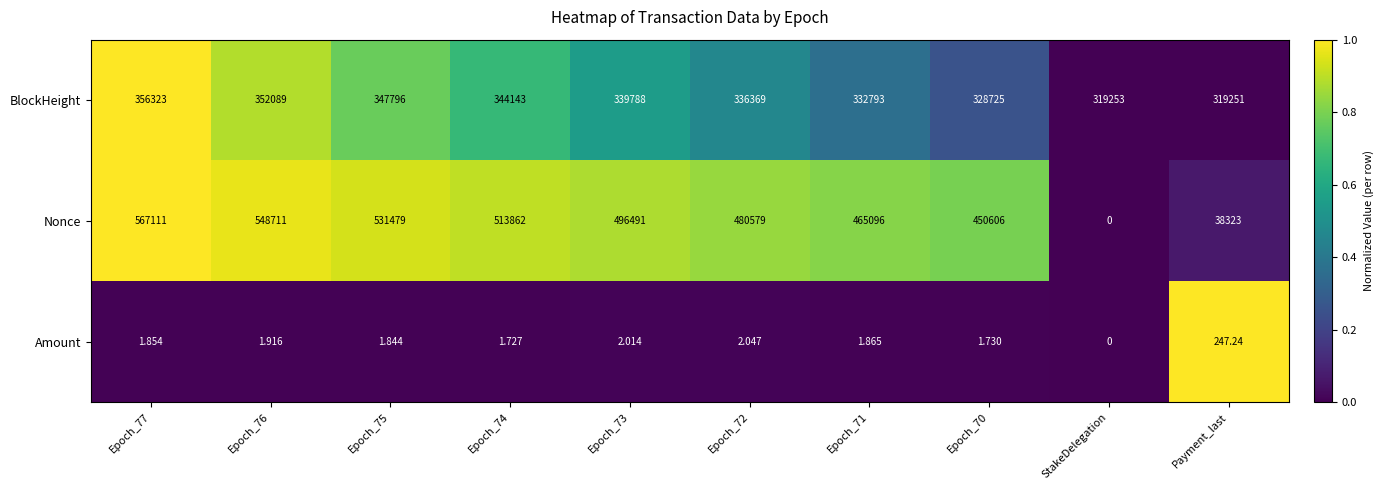

Between Epoch_75 and StakeDelegation, which series saw the biggest shift?

Nonce